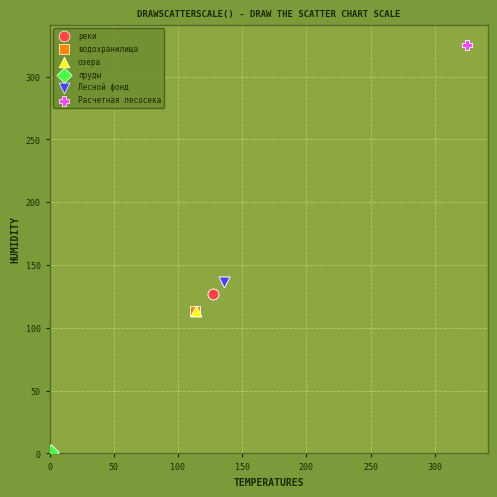

Which series contains the highest Y value?

Расчетная лесосека